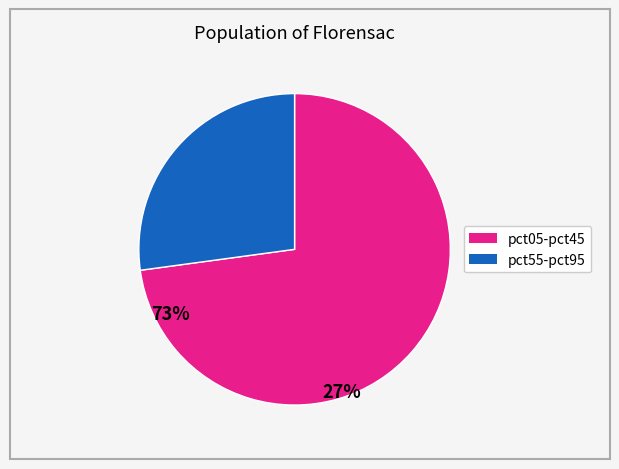

Count the number of slices in the pie.

2